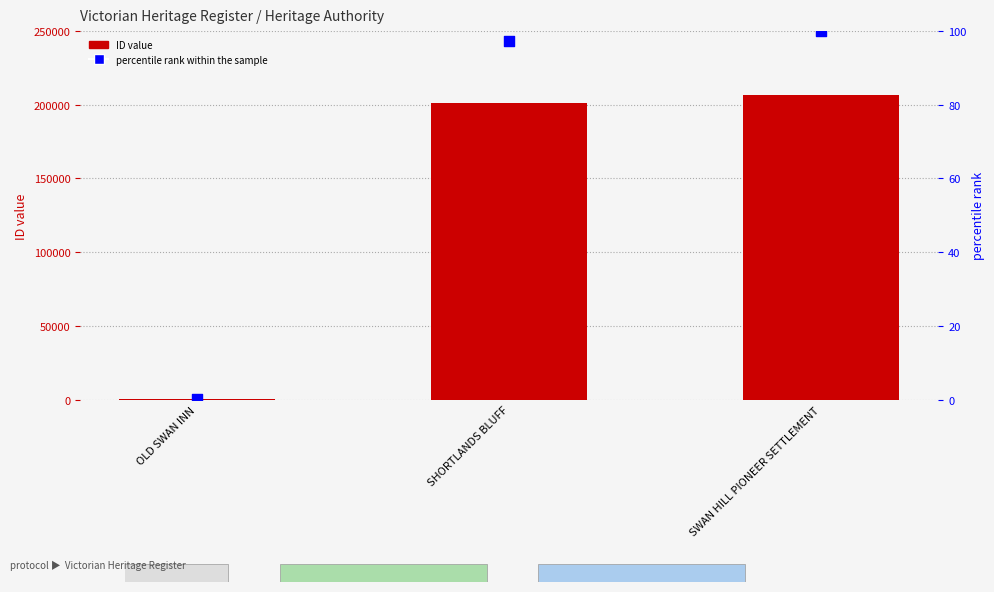

Which series has the largest total across all categories?

ID value